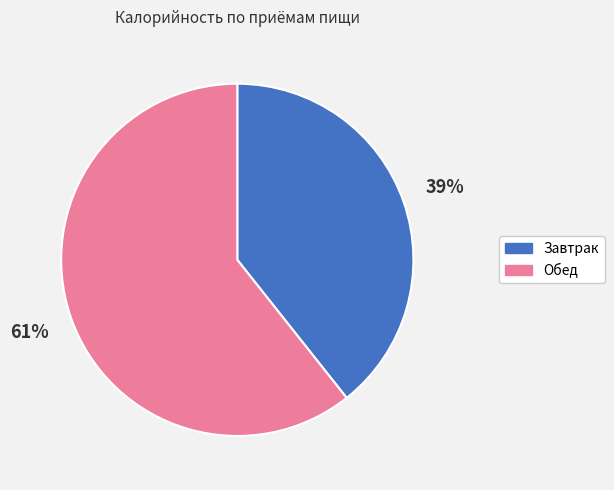

Count the number of slices in the pie.

2